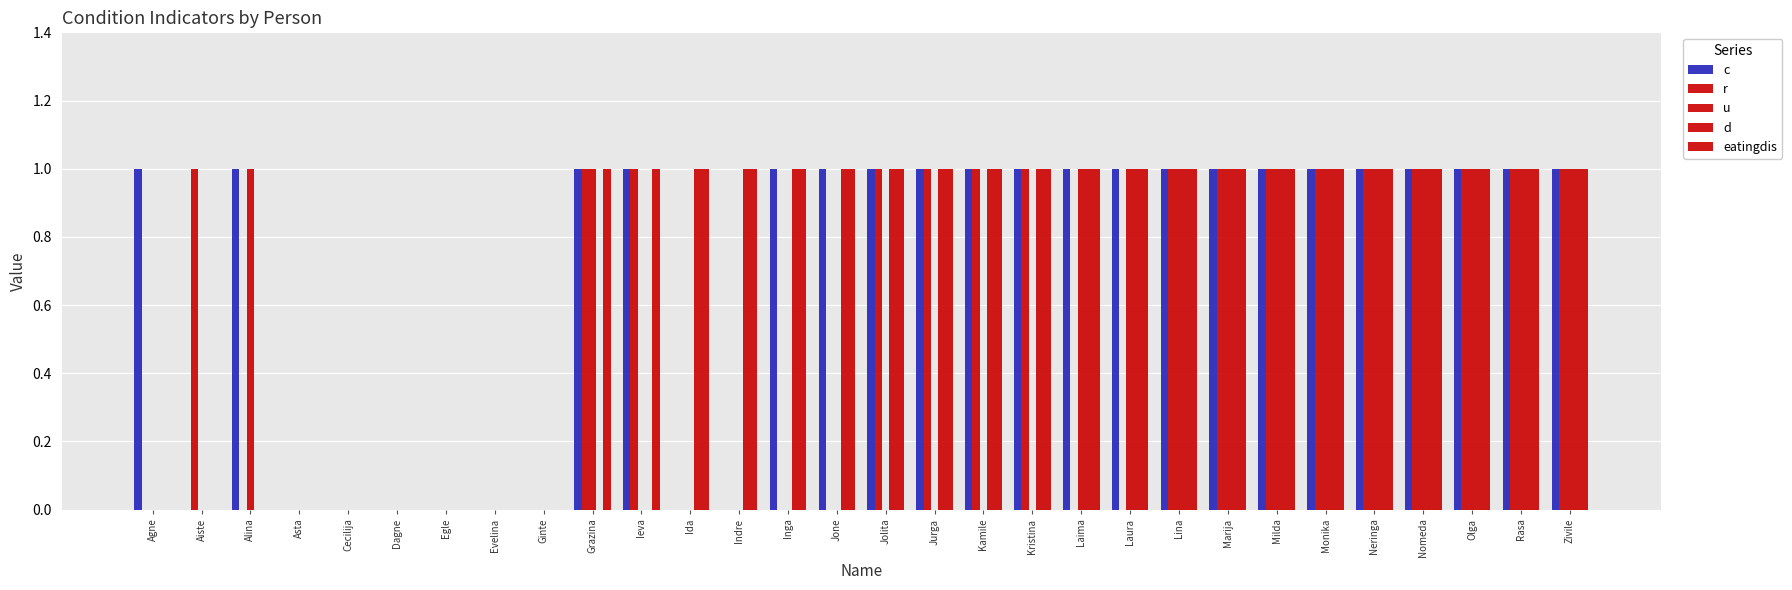

Reading right to left, list all the values displayed in this chart.

c: Zivile=1	Rasa=1	Olga=1	Nomeda=1	Neringa=1	Monika=1	Milda=1	Marija=1	Lina=1	Laura=1	Laima=1	Kristina=1	Kamile=1	Jurga=1	Jolita=1	Jone=1	Inga=1	Indre=0	Ida=0	Ieva=1	Grazina=1	Ginte=0	Evelina=0	Egle=0	Dagne=0	Cecilija=0	Asta=0	Alina=1	Aiste=0	Agne=1
r: Zivile=1	Rasa=1	Olga=1	Nomeda=1	Neringa=1	Monika=1	Milda=1	Marija=1	Lina=1	Laura=0	Laima=0	Kristina=1	Kamile=1	Jurga=1	Jolita=1	Jone=0	Inga=0	Indre=0	Ida=0	Ieva=1	Grazina=1	Ginte=0	Evelina=0	Egle=0	Dagne=0	Cecilija=0	Asta=0	Alina=0	Aiste=1	Agne=0
u: Zivile=1	Rasa=1	Olga=1	Nomeda=1	Neringa=1	Monika=1	Milda=1	Marija=1	Lina=1	Laura=1	Laima=1	Kristina=0	Kamile=0	Jurga=0	Jolita=0	Jone=0	Inga=0	Indre=0	Ida=0	Ieva=0	Grazina=1	Ginte=0	Evelina=0	Egle=0	Dagne=0	Cecilija=0	Asta=0	Alina=1	Aiste=0	Agne=0
d: Zivile=1	Rasa=1	Olga=1	Nomeda=1	Neringa=1	Monika=1	Milda=1	Marija=1	Lina=1	Laura=1	Laima=1	Kristina=1	Kamile=1	Jurga=1	Jolita=1	Jone=1	Inga=1	Indre=1	Ida=1	Ieva=0	Grazina=0	Ginte=0	Evelina=0	Egle=0	Dagne=0	Cecilija=0	Asta=0	Alina=0	Aiste=0	Agne=0
eatingdis: Zivile=1	Rasa=1	Olga=1	Nomeda=1	Neringa=1	Monika=1	Milda=1	Marija=1	Lina=1	Laura=1	Laima=1	Kristina=1	Kamile=1	Jurga=1	Jolita=1	Jone=1	Inga=1	Indre=1	Ida=1	Ieva=1	Grazina=1	Ginte=0	Evelina=0	Egle=0	Dagne=0	Cecilija=0	Asta=0	Alina=0	Aiste=0	Agne=0